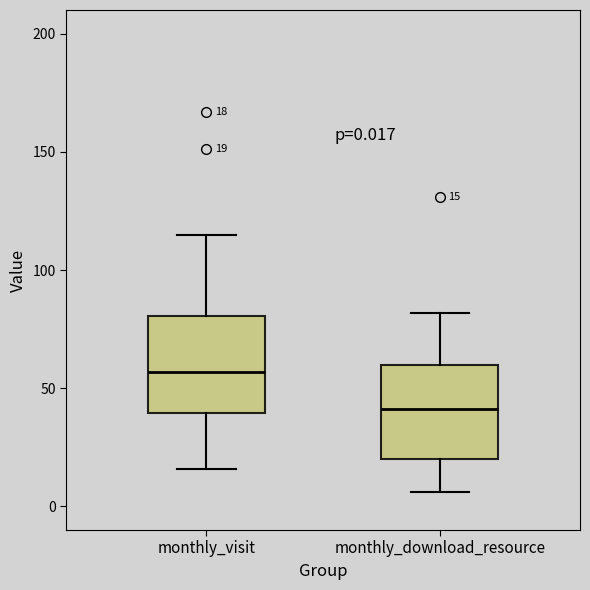

Which box has the lowest median line?

monthly_download_resource